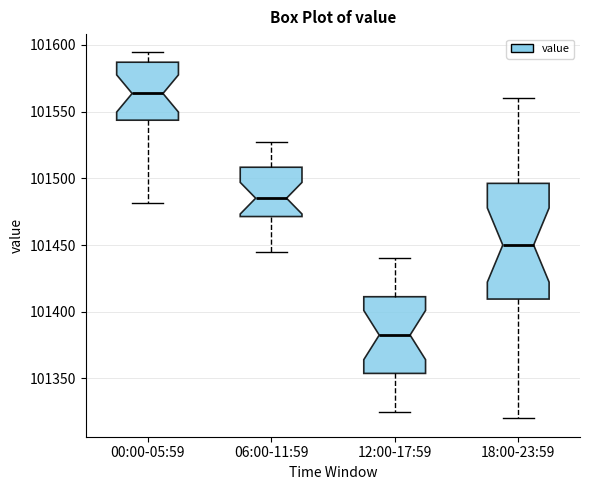

Comparing the boxes themselves (not the whiskers), which one is the tallest?

18:00-23:59